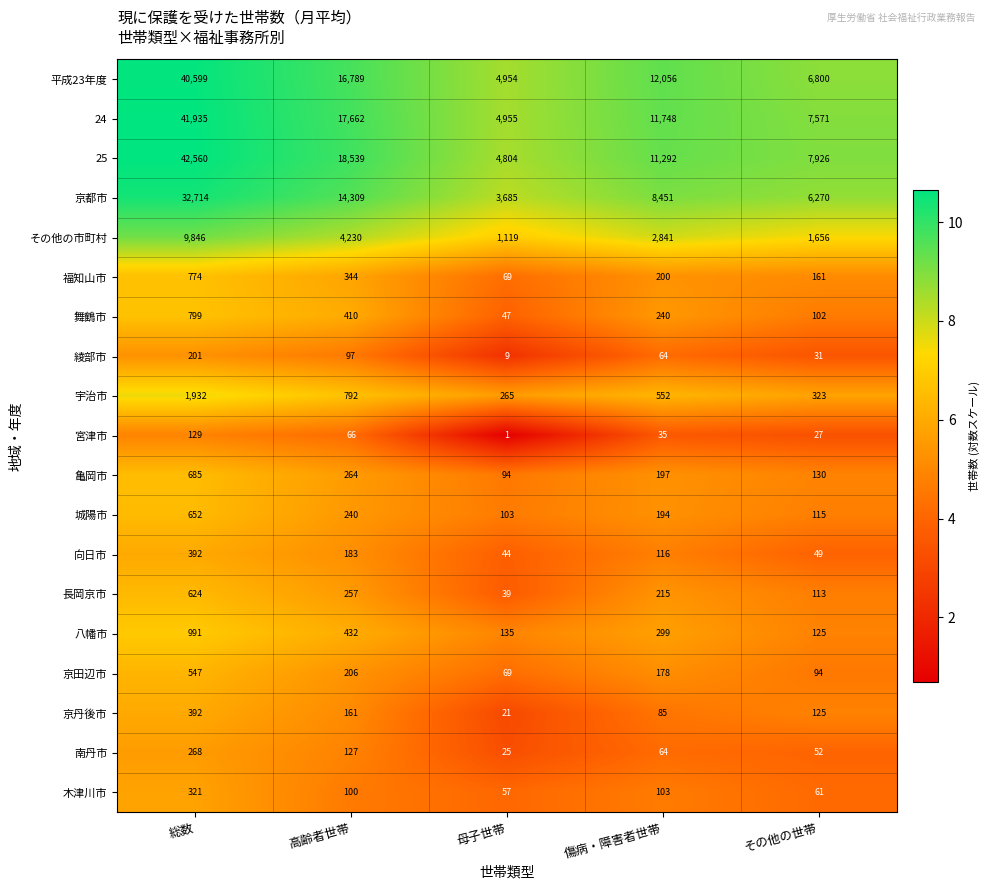

Which label corresponds to the largest value in the chart?

総数